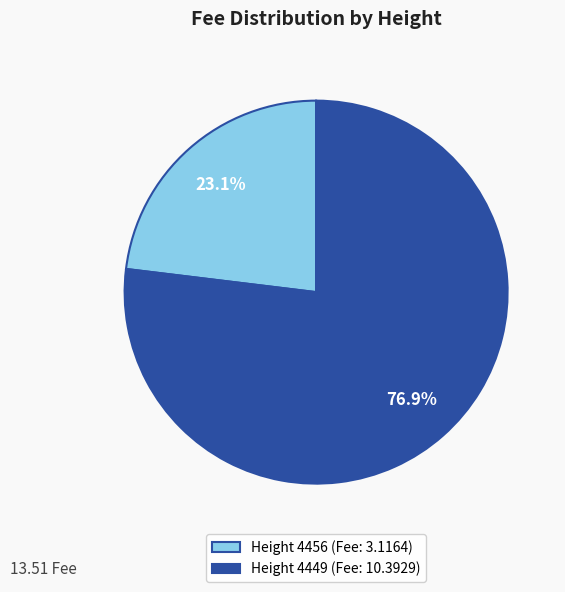

Which slice is the largest?

Height 4449 (Fee: 10.3929)